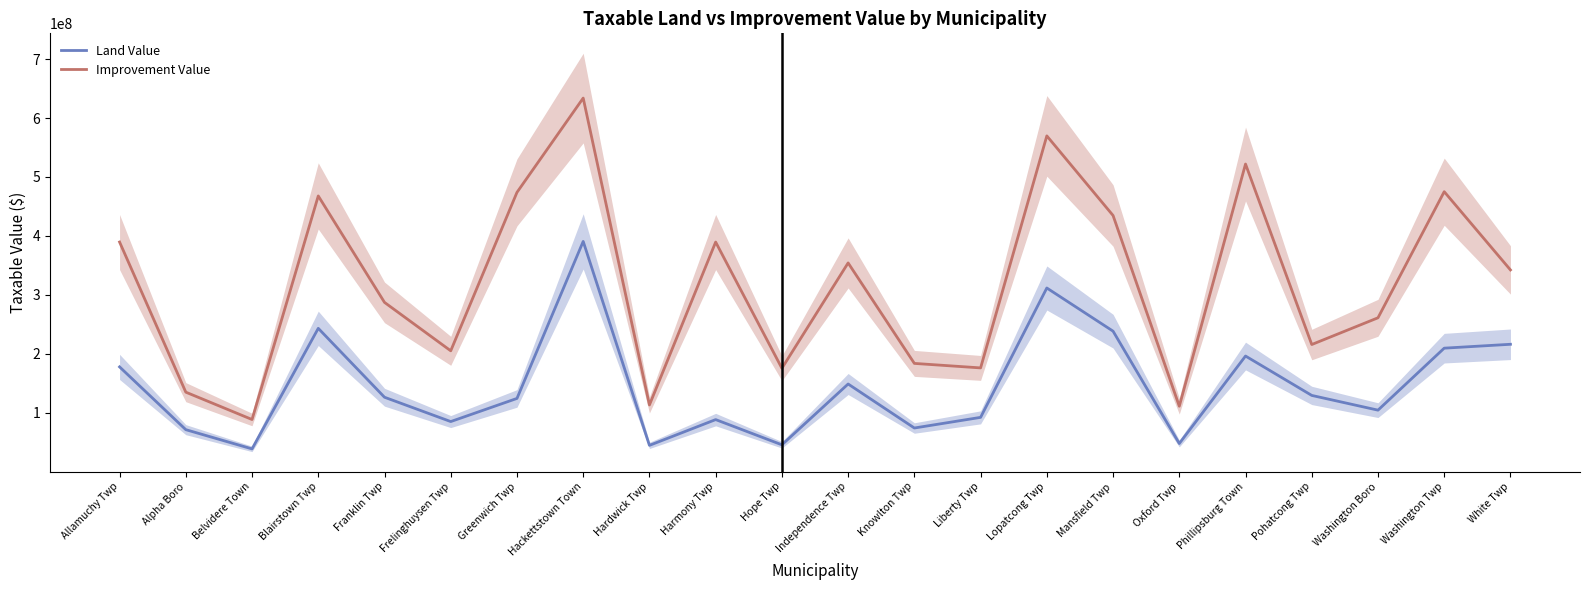

What are all the series names shown in the legend?

Land Value, Improvement Value